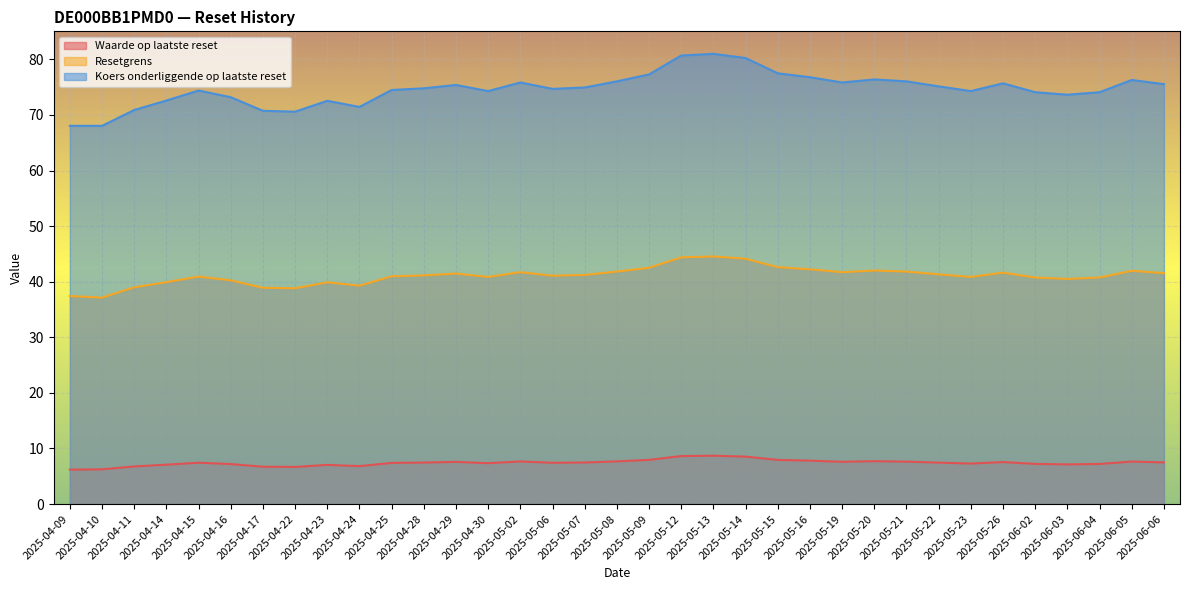

Between 2025-04-10 and 2025-05-14, which series saw the biggest shift?

Koers onderliggende op laatste reset